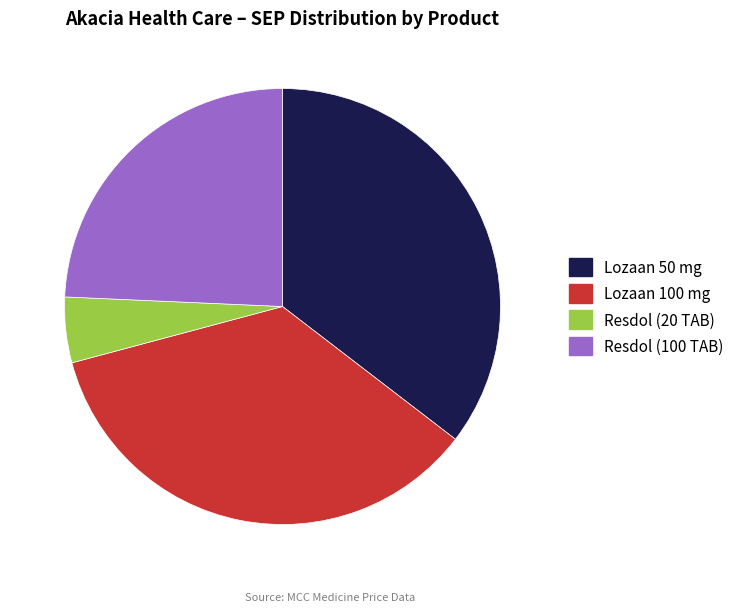

True or false: Resdol (100 TAB) accounts for 11% of the total.

False